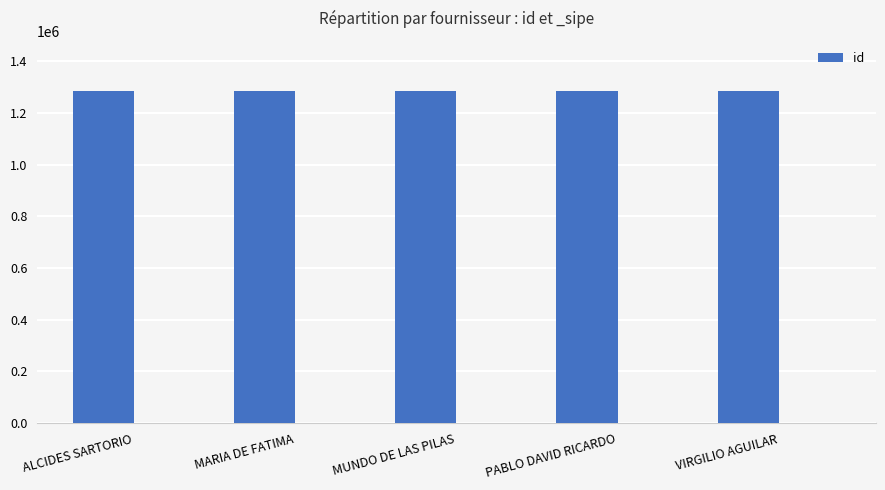

Which category has the lowest value across all series?

MUNDO DE LAS PILAS